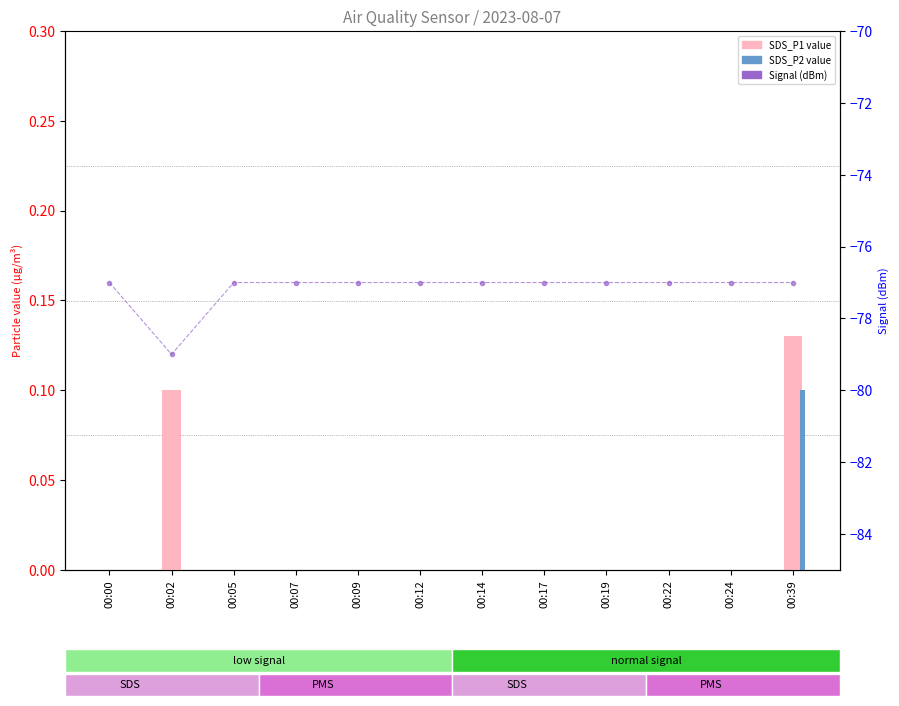

Which series has the largest total across all categories?

SDS_P1